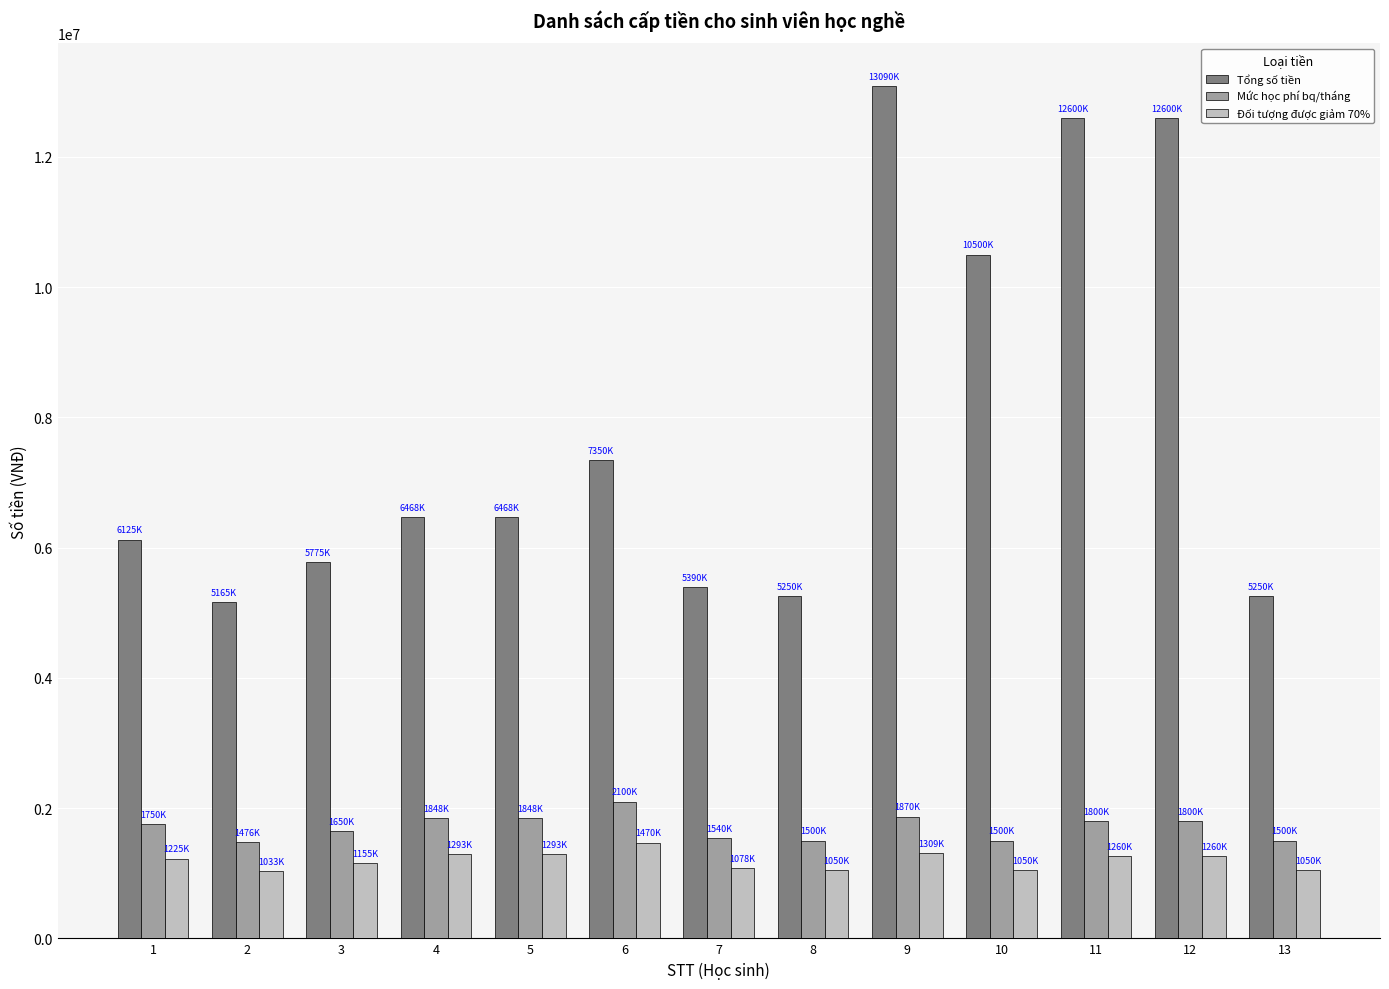

Between 5 and 8, which series saw the biggest shift?

Tổng số tiền